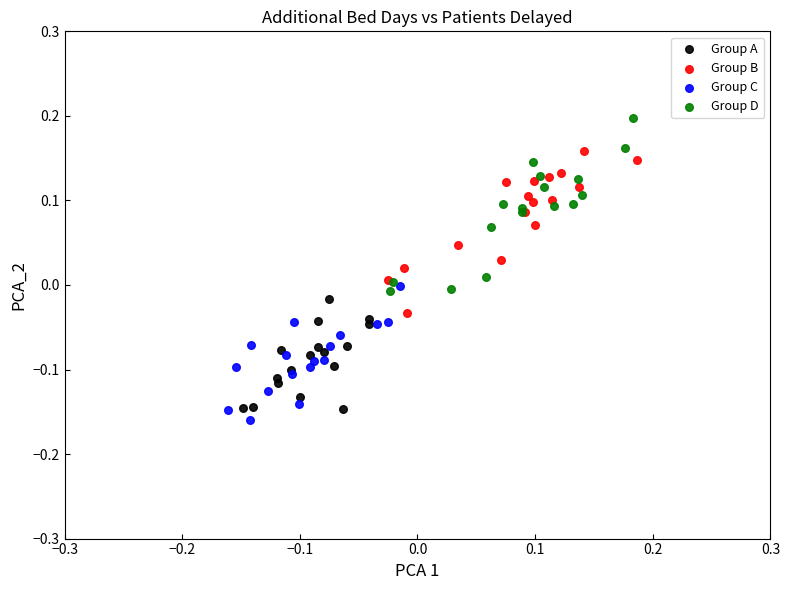

Which series contains the lowest Y value?

Group C